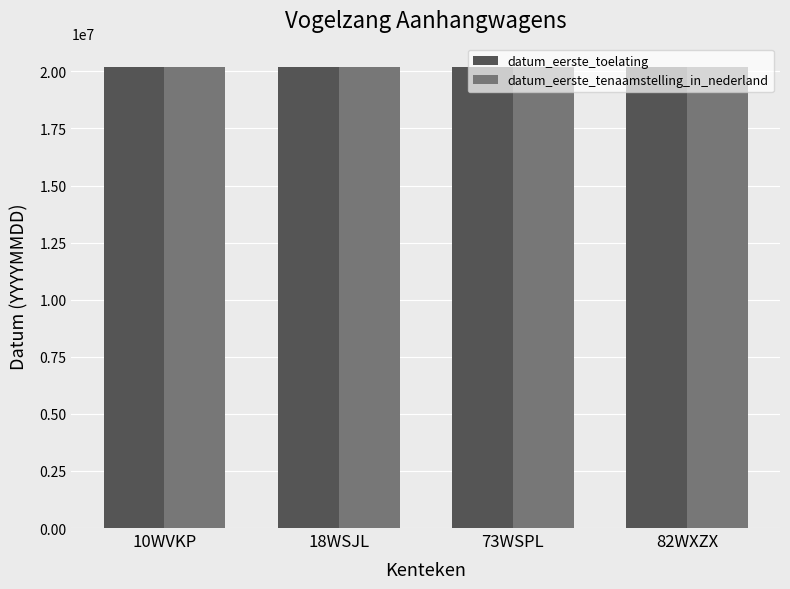

Is it true that datum_eerste_toelating equals 8393804 at 82WXZX?

False